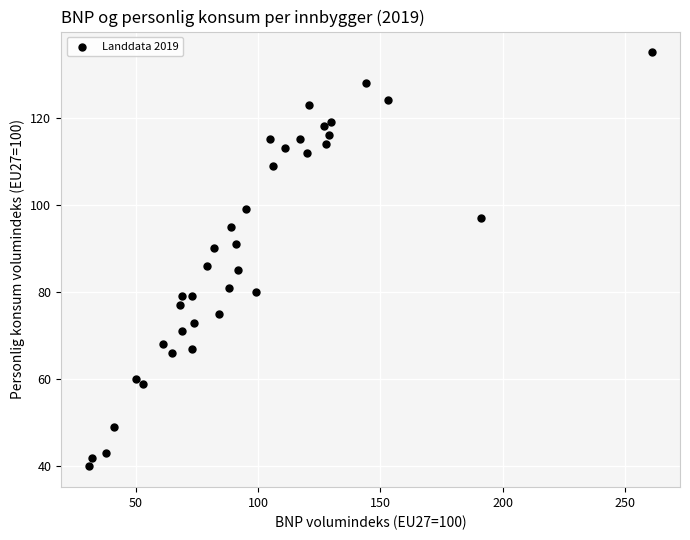

What is the range of X values (max minus min)?

230